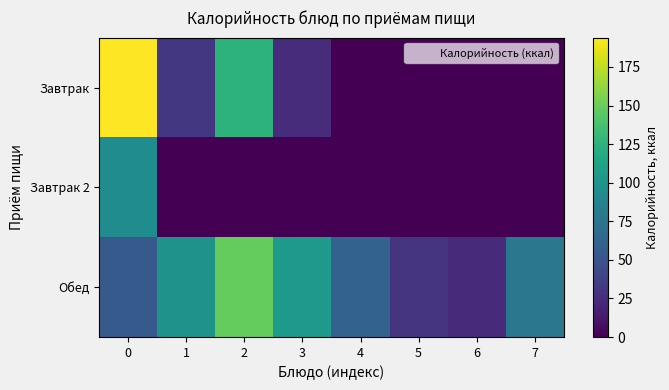

How many series are shown in this chart?

3